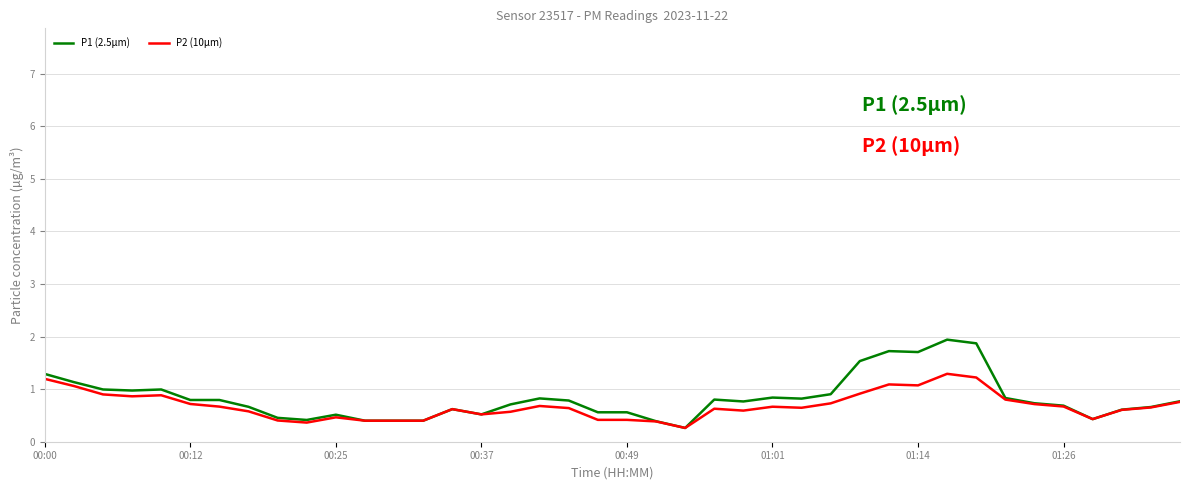

What is the maximum value for P2 (10µm)?

1.3